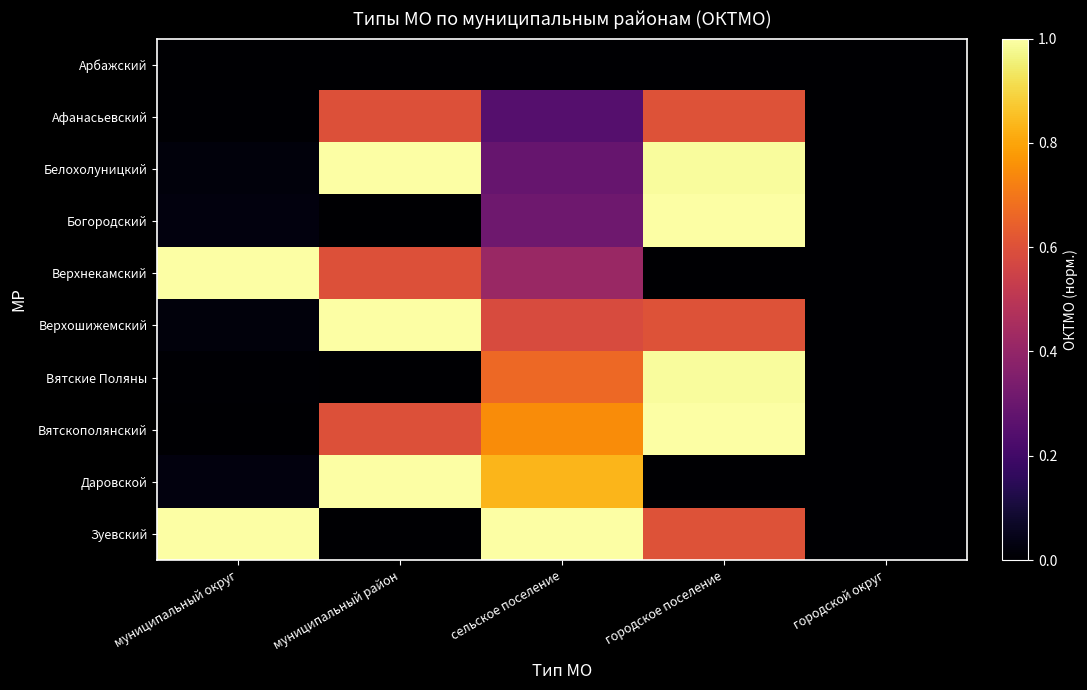

What is the total value across all series at муниципальный район?

4.8